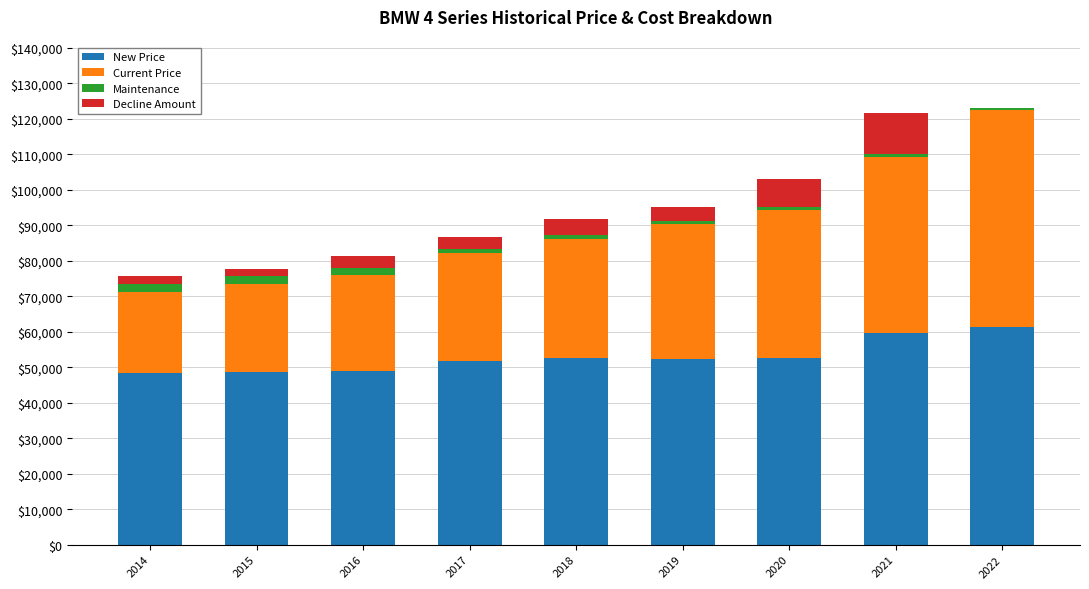

What is the maximum value for New Price?

61302